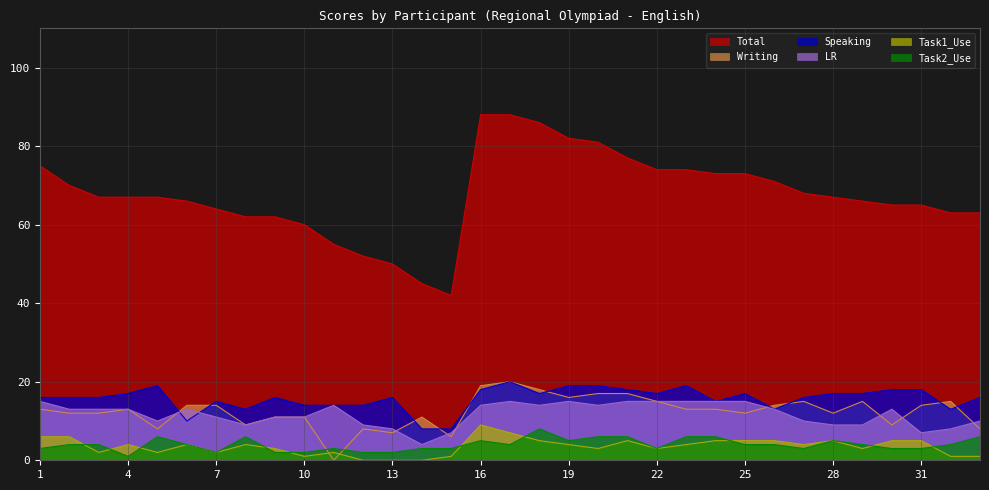

True or false: Total has more than 1 interior local peaks.

False